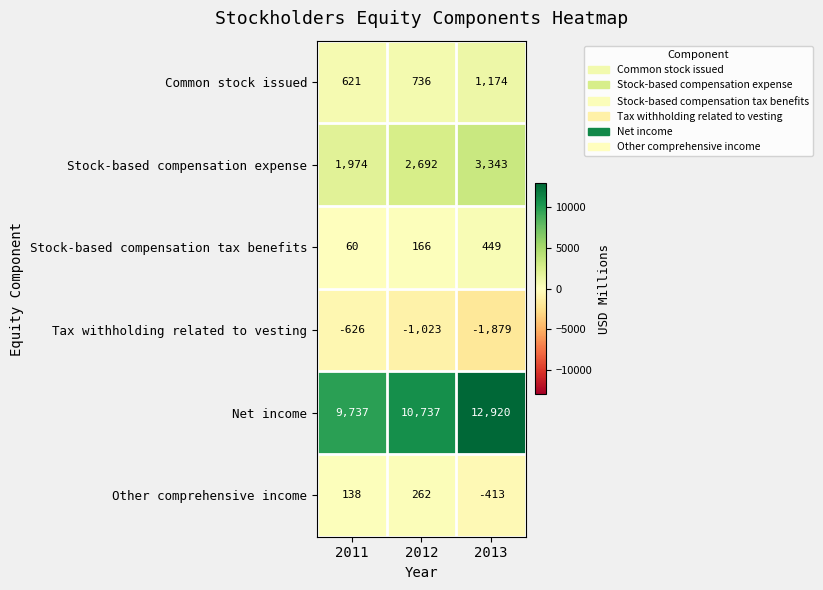

What is the greatest value displayed?

12920